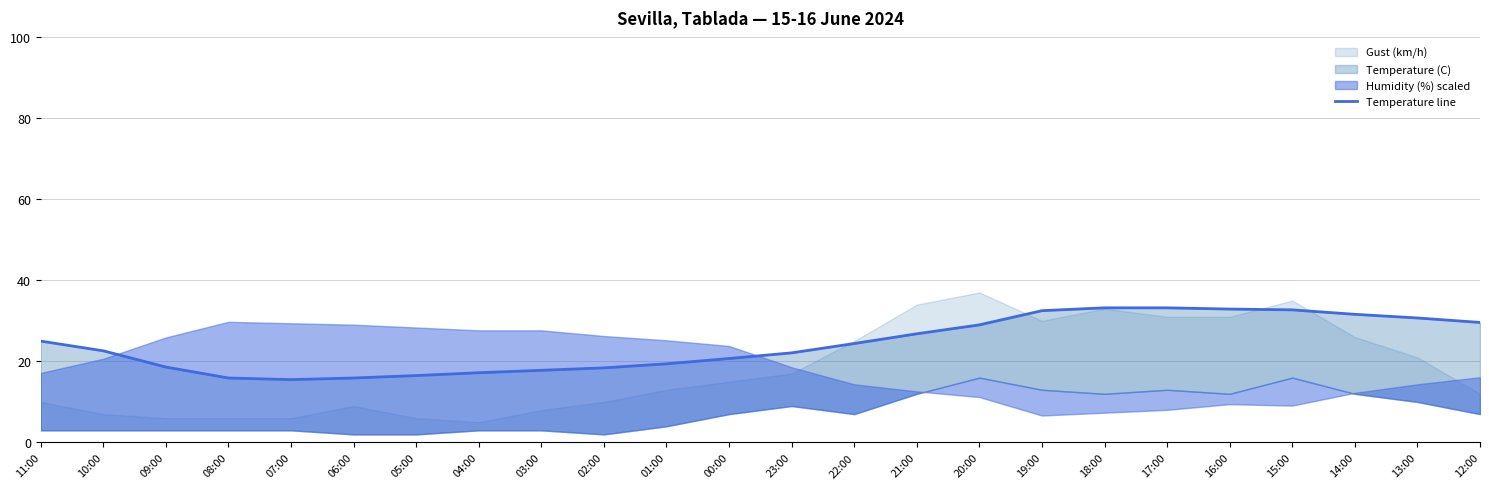

Count the number of categories in the chart.

24